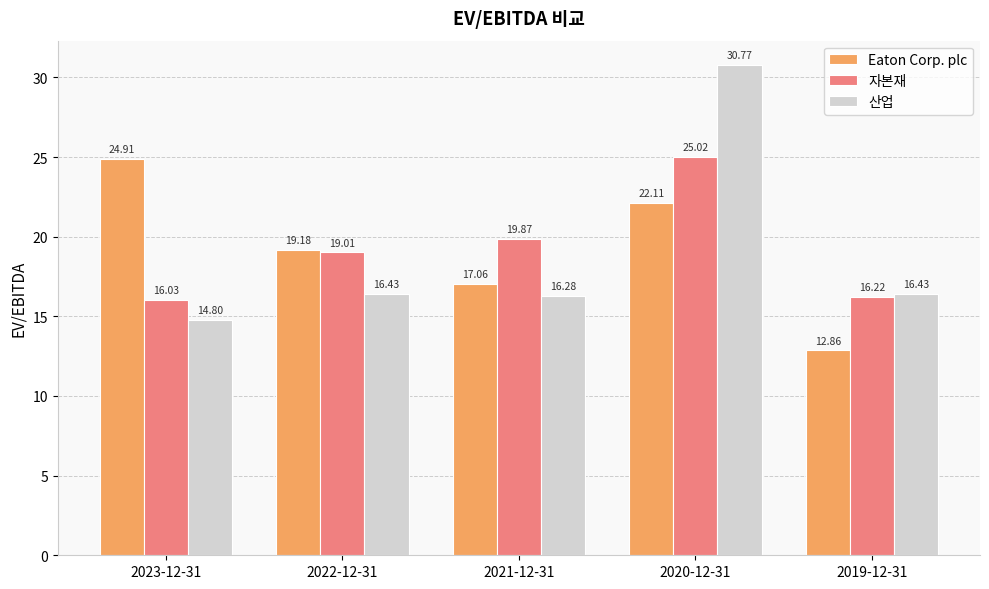

Which series has the widest spread of values?

산업